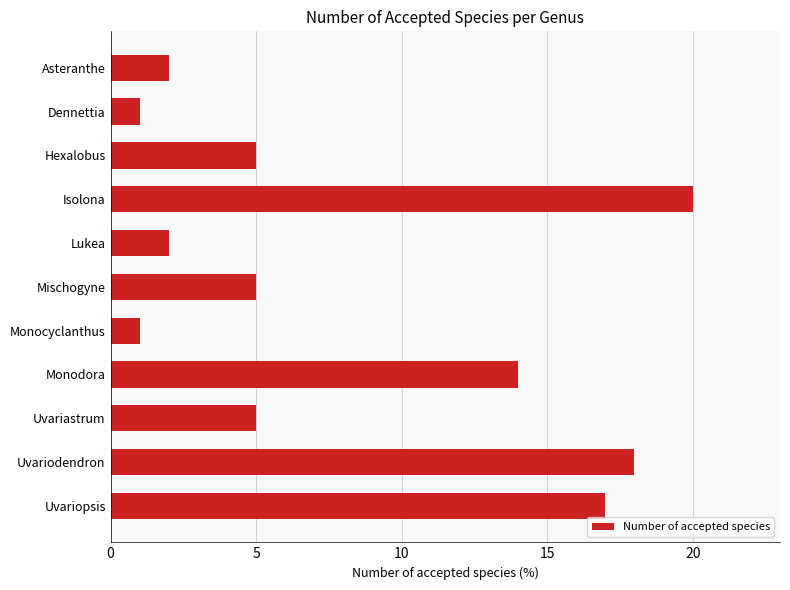

How many categories are shown in the chart?

11